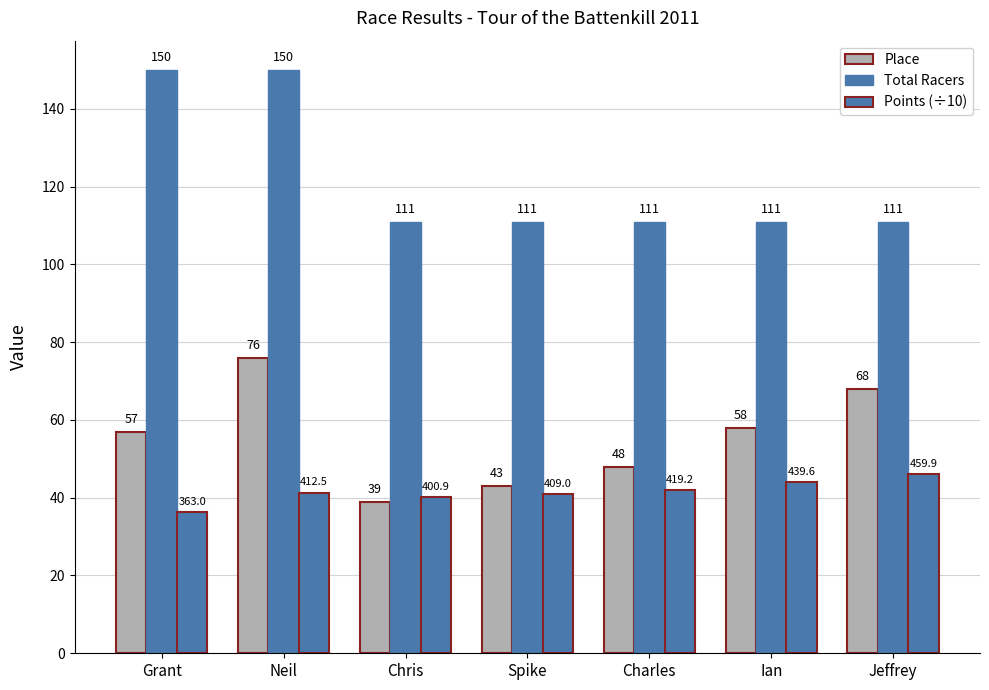

At which label is Points (÷10) closest to 41?

Spike